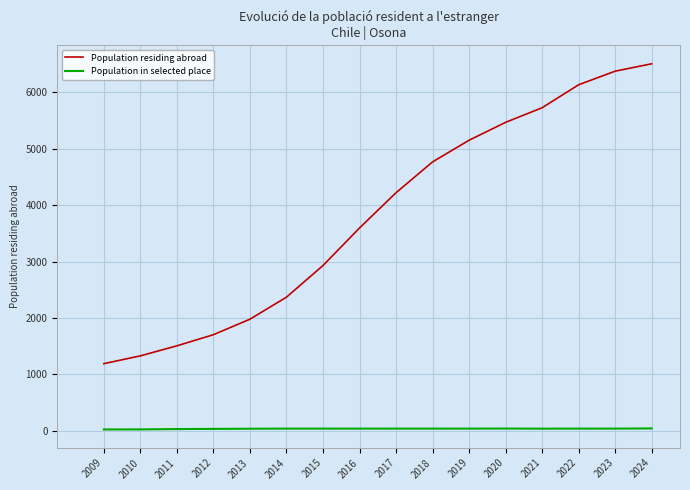

How many values in the Population in selected place series are below 40?

6